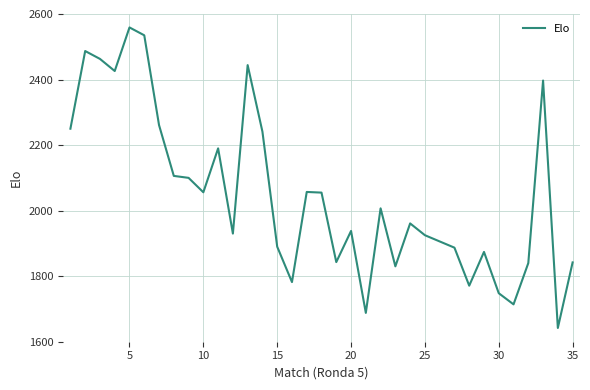

Does the chart have visible grid lines?

Yes